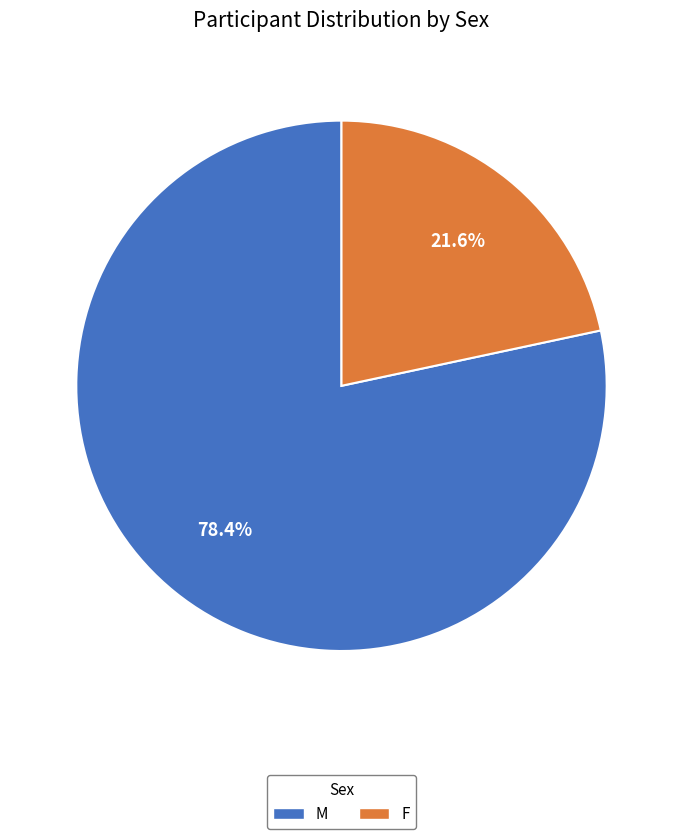

Between F and M, which is larger?

M